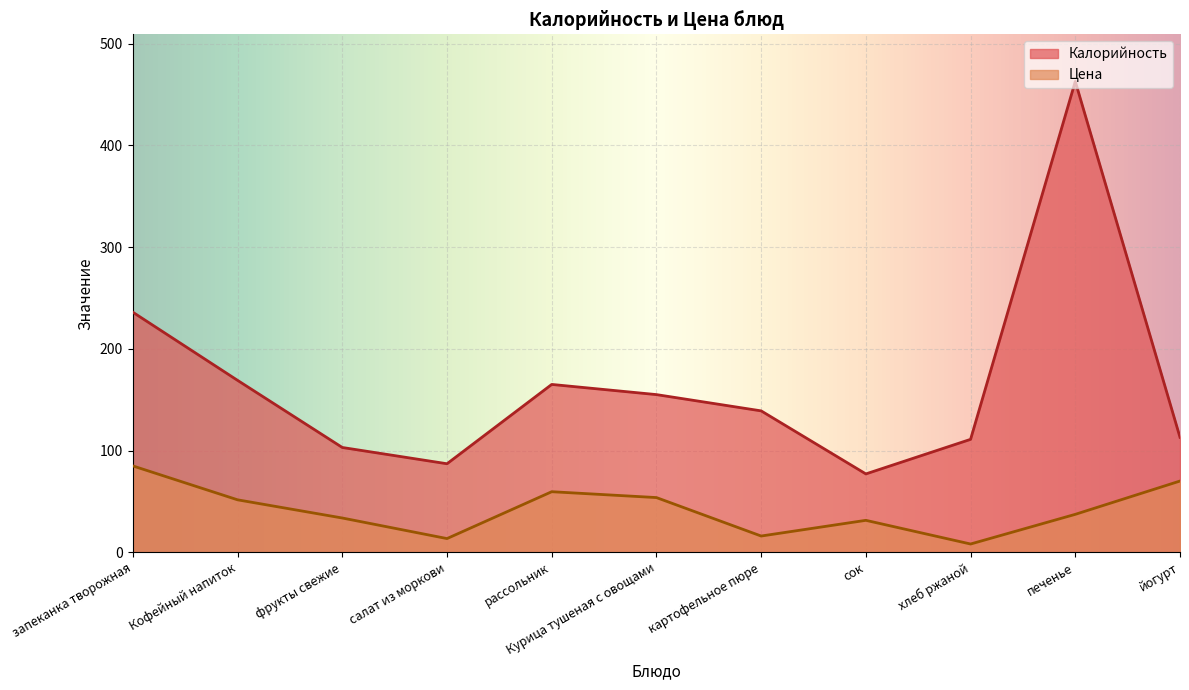

True or false: Цена has a value of 59.5 at рассольник.

True